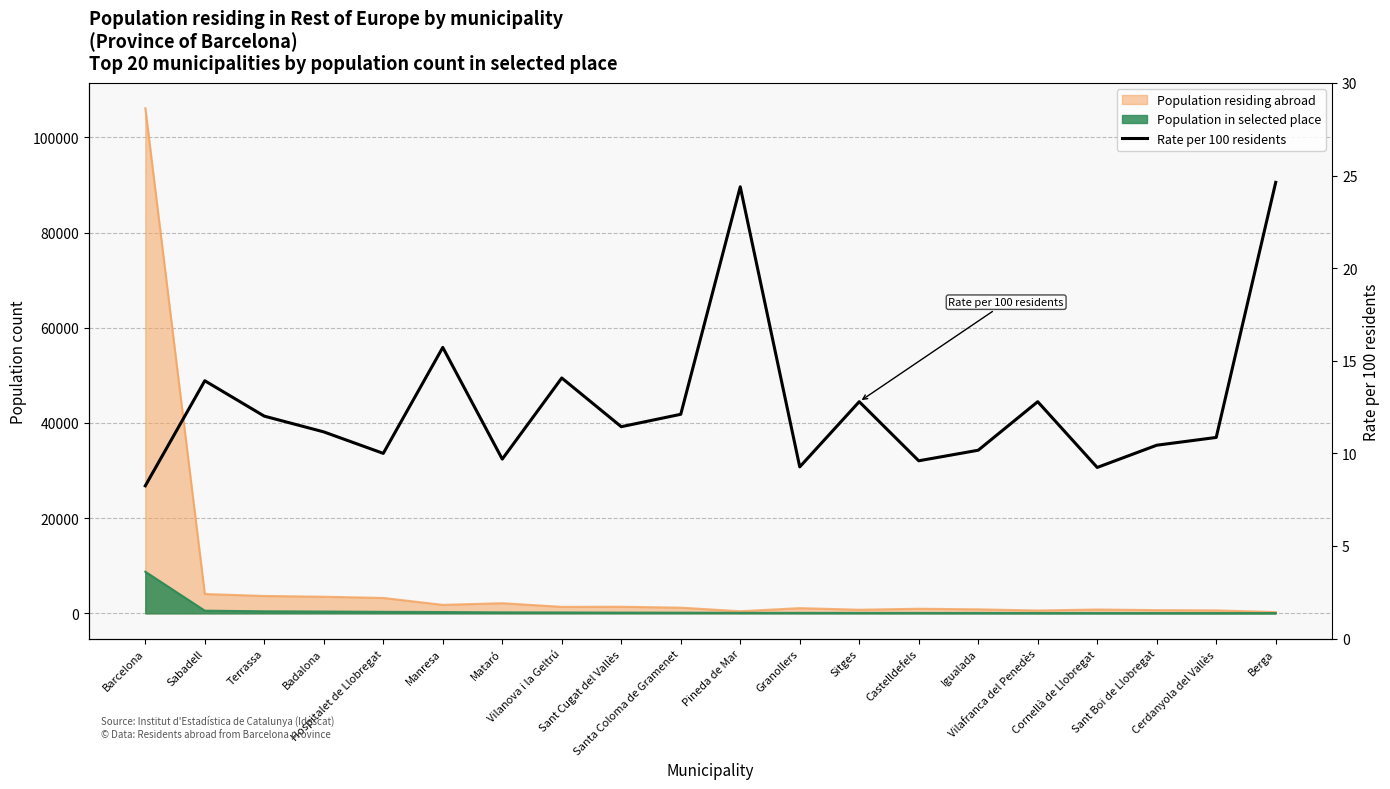

How many values exceed 11?

11